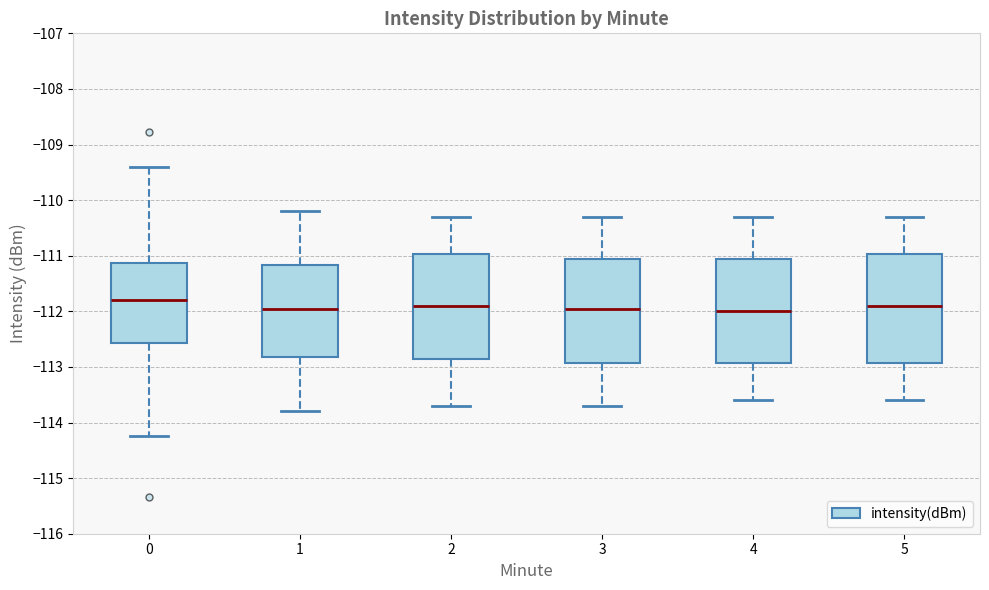

Reading left to right, transcribe this box plot: for each box, give where its median line is, the range the box spans, and where its two whiskers end, as read against the y-axis. The values are not printed on the chart, so give them approximately, as read against the axis.

0: median -111.8, box -112.6 to -111.1, whiskers -114.2 to -109.4
1: median -111.9, box -112.8 to -111.2, whiskers -113.8 to -110.2
2: median -111.9, box -112.8 to -111.0, whiskers -113.7 to -110.3
3: median -111.9, box -112.9 to -111.0, whiskers -113.7 to -110.3
4: median -112.0, box -112.9 to -111.0, whiskers -113.6 to -110.3
5: median -111.9, box -112.9 to -111.0, whiskers -113.6 to -110.3